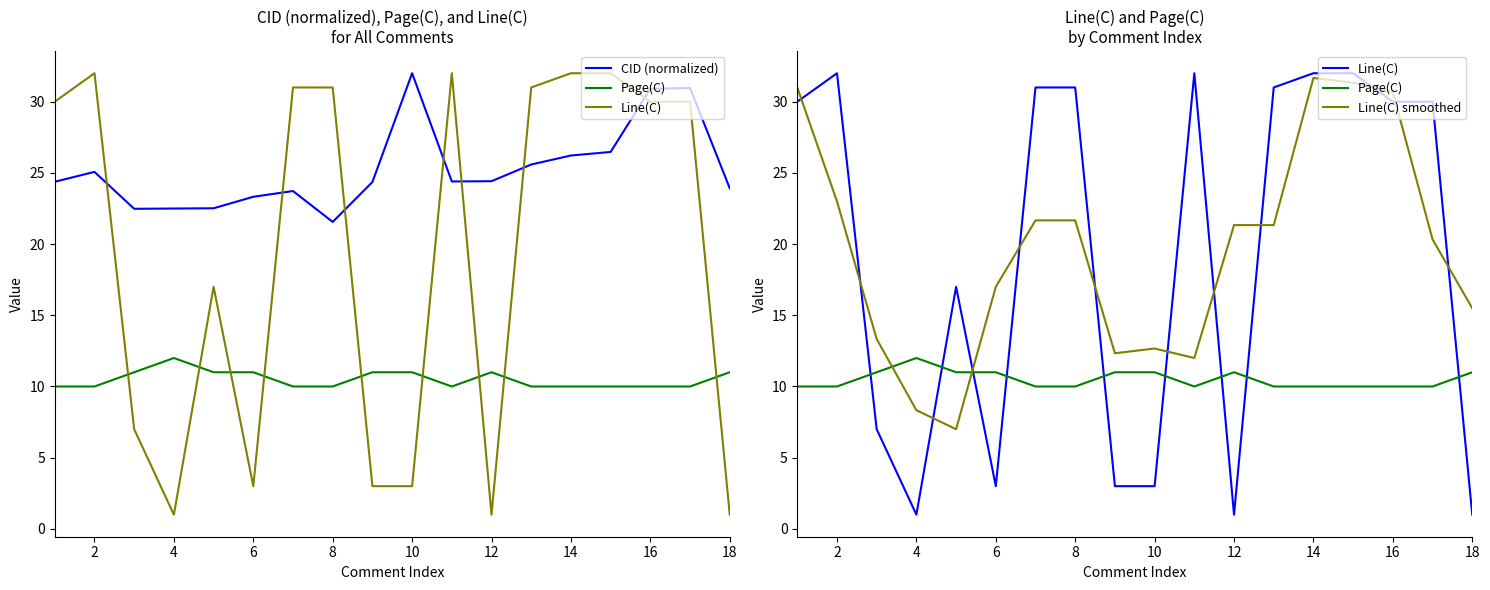

Is this an area chart (filled region under the line)?

No